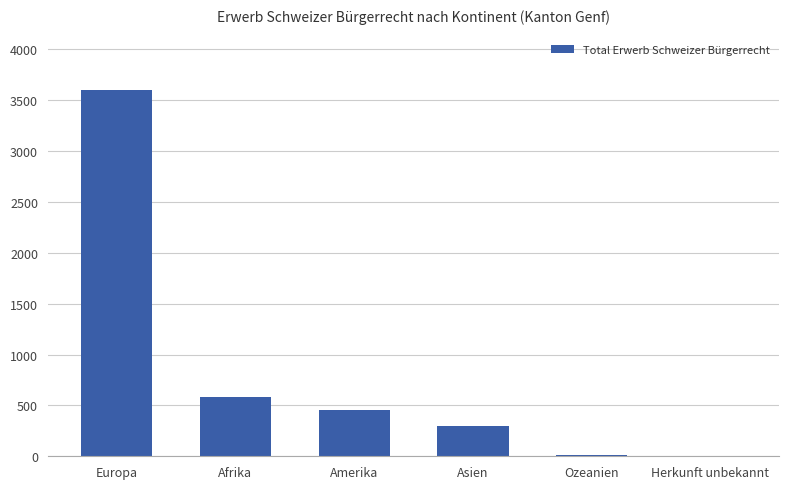

Is it true that the value at Amerika is 209?

False